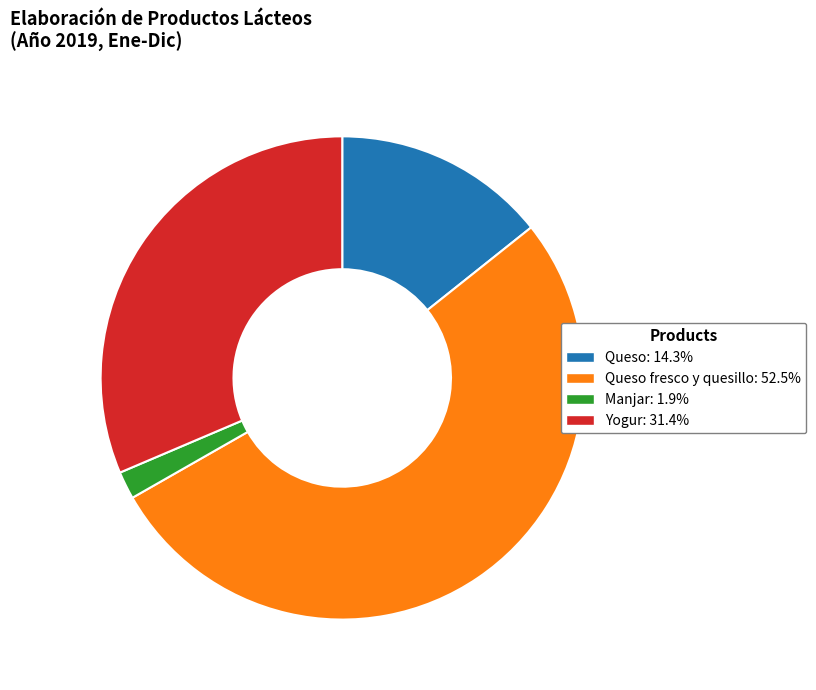

Does any single category account for the majority?

Yes